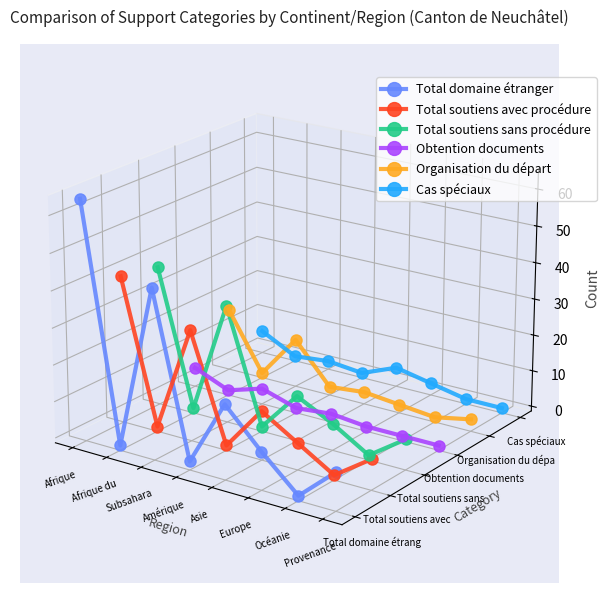

The Total soutiens sans procédure series shows -0.0 at Amérique. True or false?

False